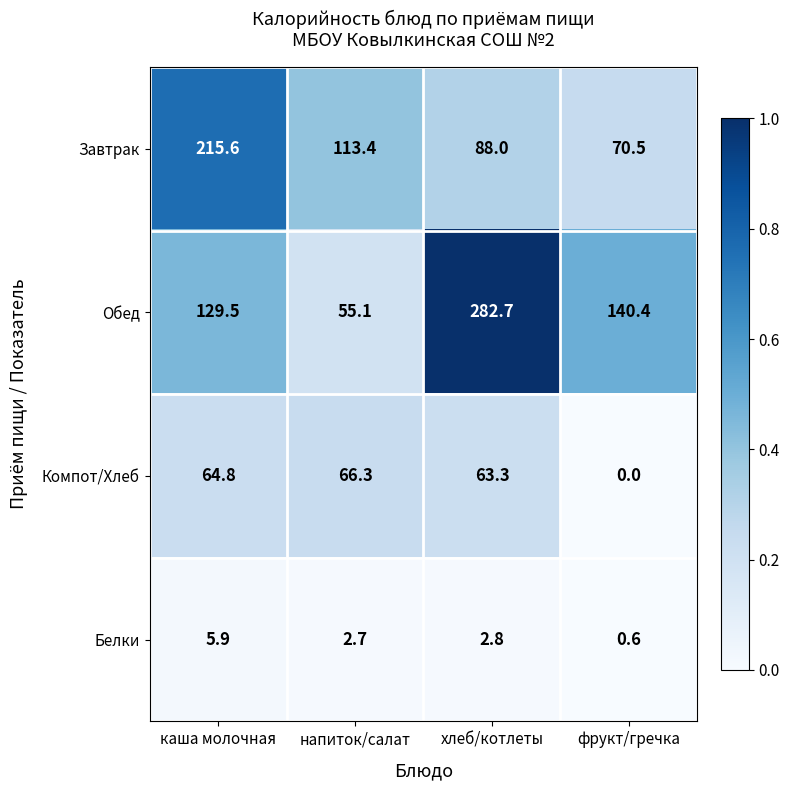

Reading left to right, what are all the values shown in this chart?

Завтрак: каша молочная=215.6	напиток/салат=113.4	хлеб/котлеты=88.0	фрукт/гречка=70.5
Обед: каша молочная=129.5	напиток/салат=55.1	хлеб/котлеты=282.7	фрукт/гречка=140.4
Компот/Хлеб: каша молочная=64.8	напиток/салат=66.3	хлеб/котлеты=63.3	фрукт/гречка=0.0
Белки: каша молочная=5.9	напиток/салат=2.7	хлеб/котлеты=2.8	фрукт/гречка=0.6